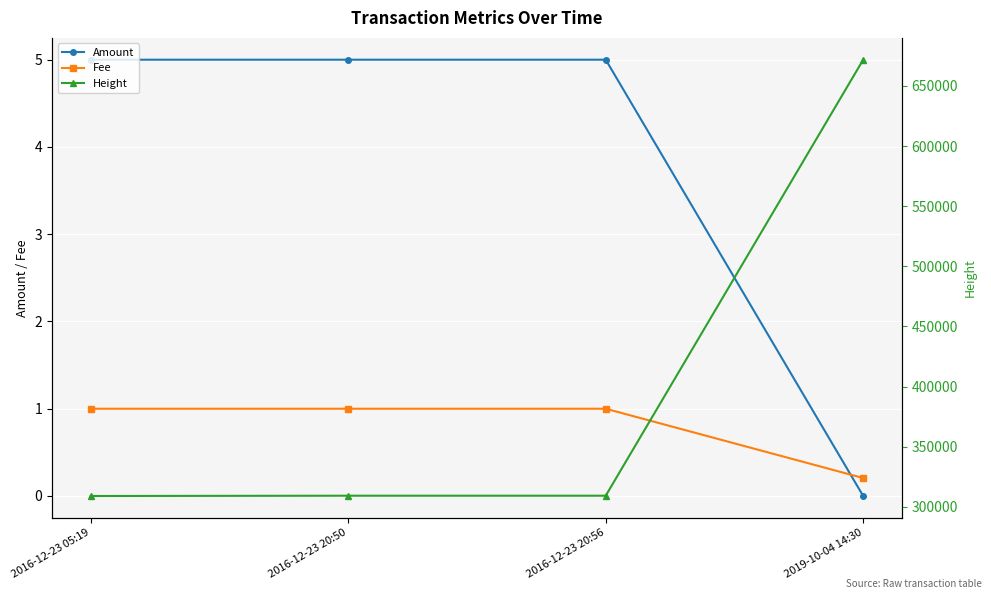

At which category is the sum across all series the highest?

2019-10-04 14:30